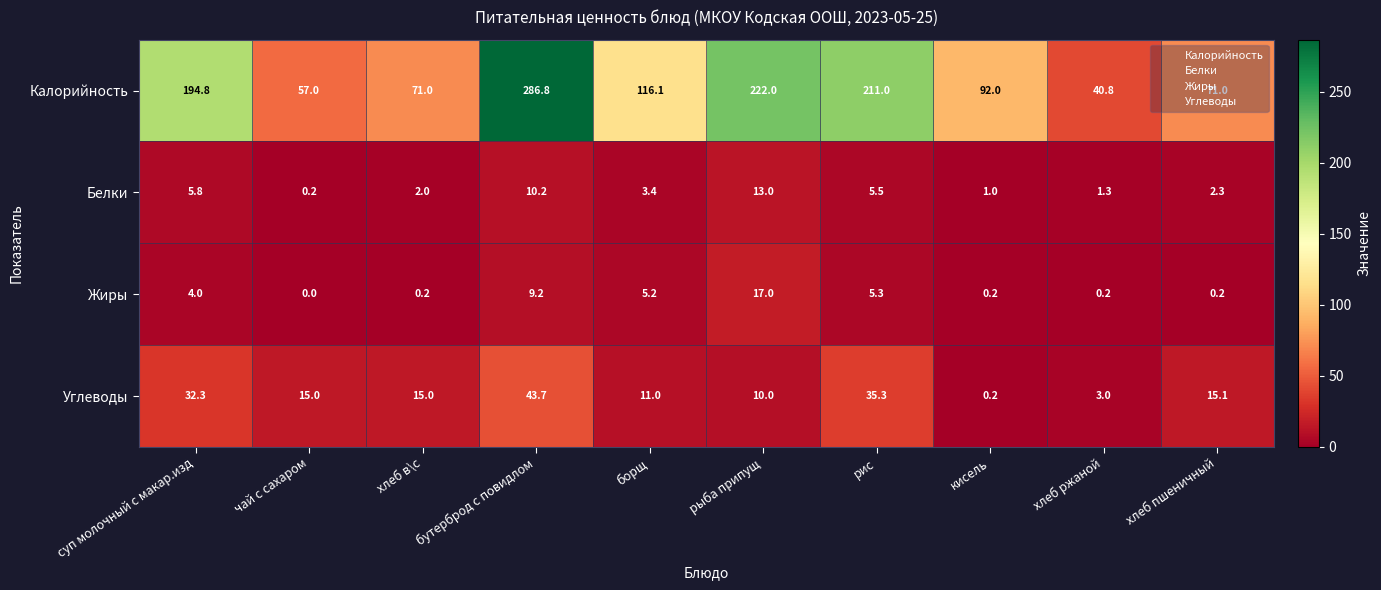

What is the sum of the Калорийность values at суп молочный с макар.изд and борщ?

310.9